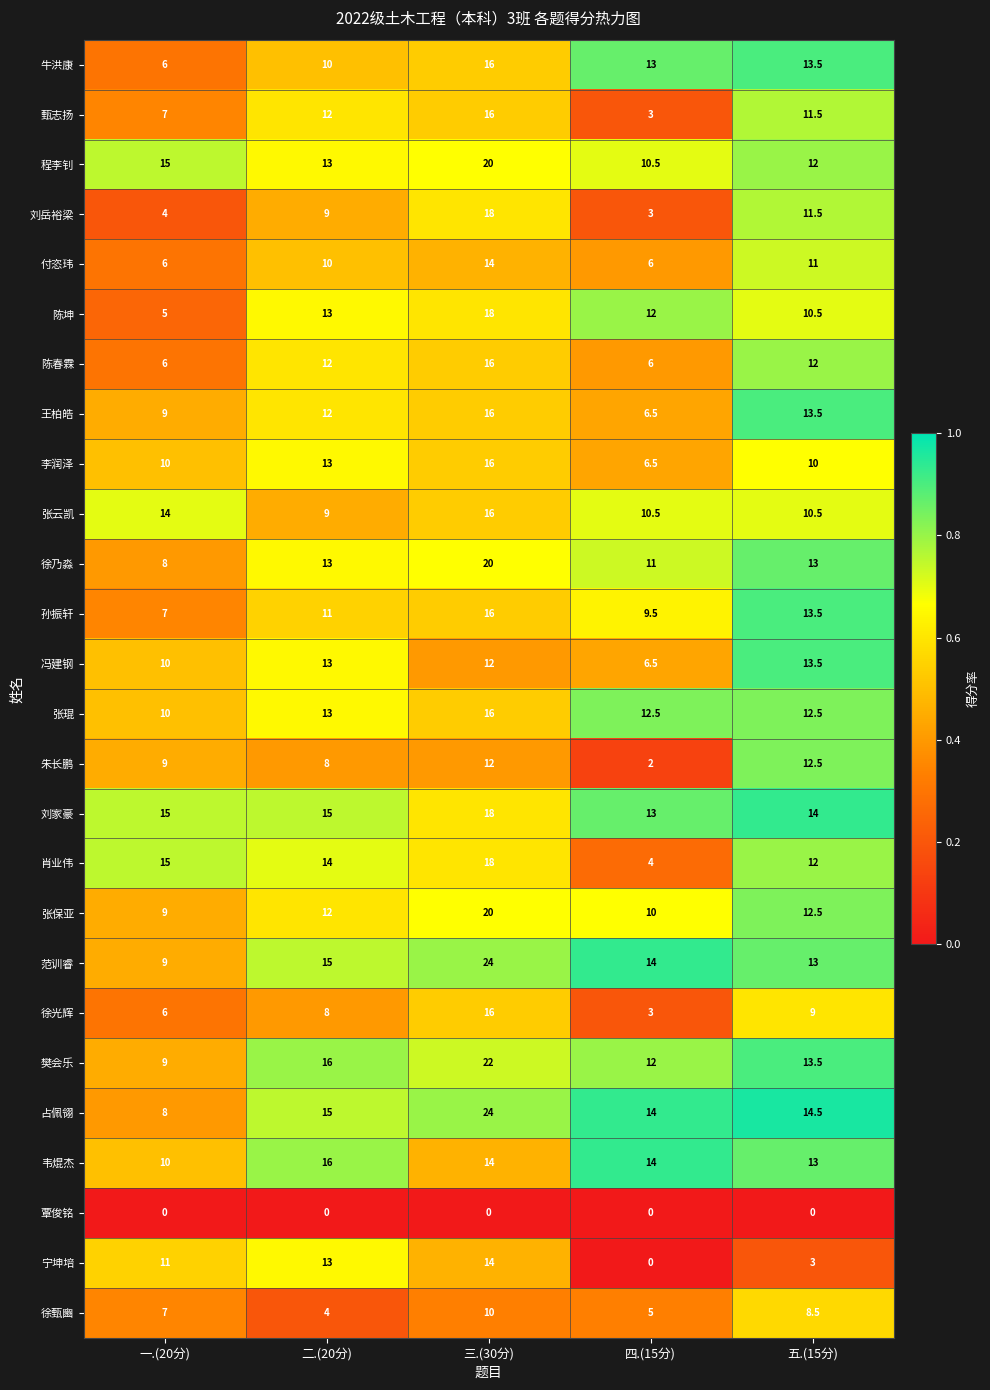

What is the total value across all series at 四.(15分)?

207.5